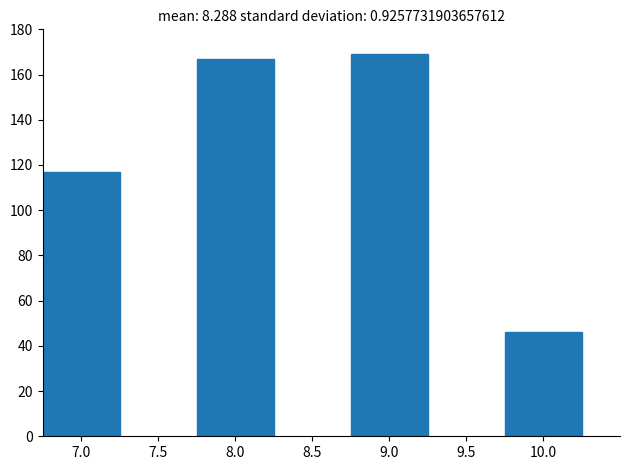

Reading left to right, transcribe all the data shown in this chart.

7.0=117	8.0=167	9.0=169	10.0=46